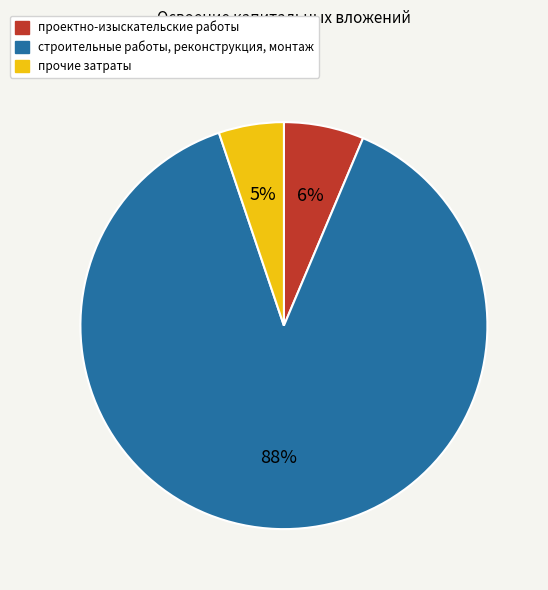

To the nearest percent, what portion does проектно-изыскательские работы represent?

6%